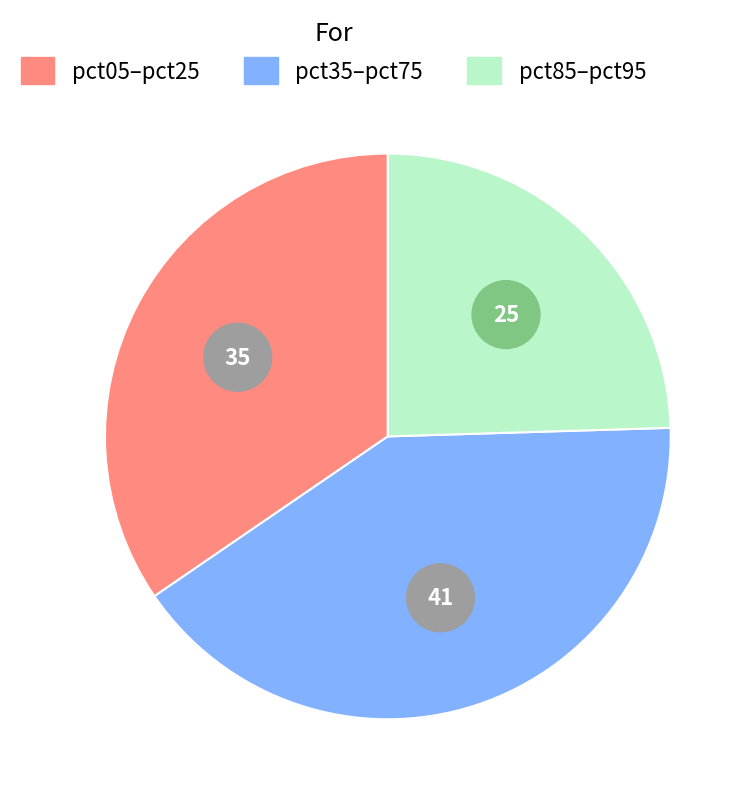

Is pct35 the majority of the pie?

No